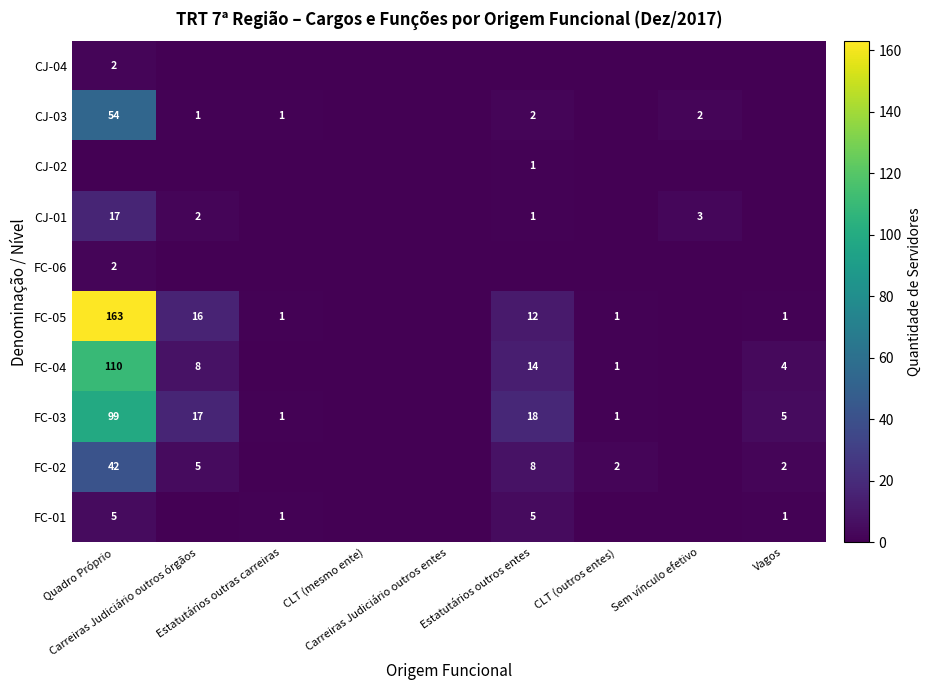

At which category does the chart reach its minimum across all series?

Carreiras Judiciário outros órgãos